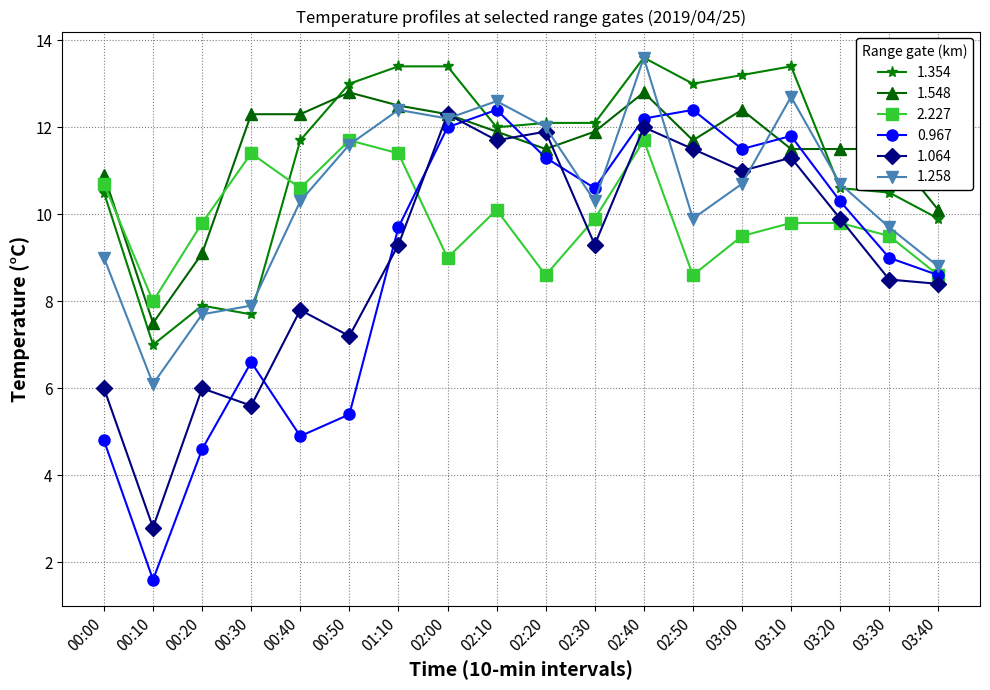

What is the difference between the highest and lowest values at 00:10?

6.4